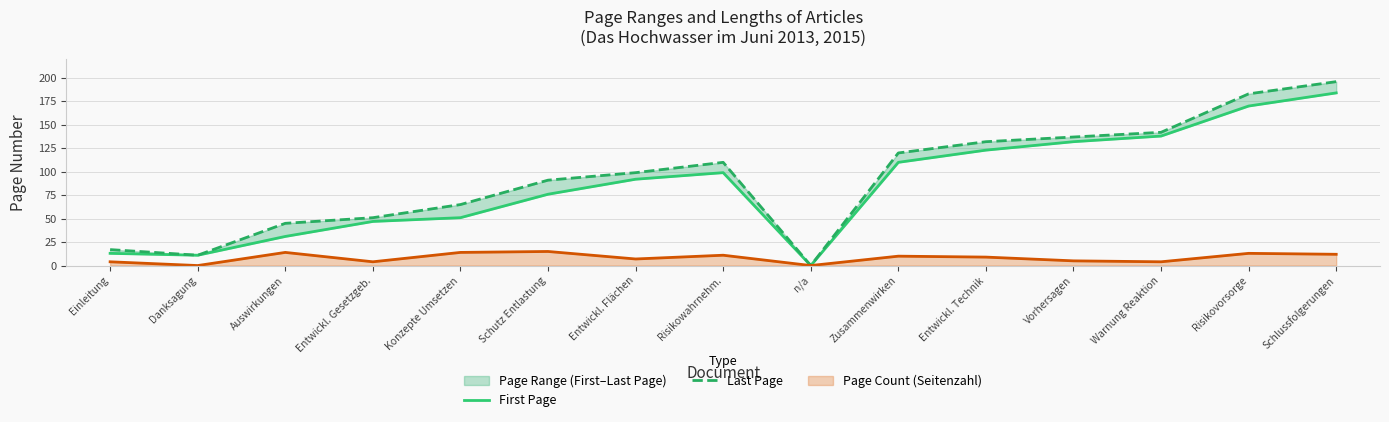

What is the maximum value for Page Count (Seitenzahl)?

15